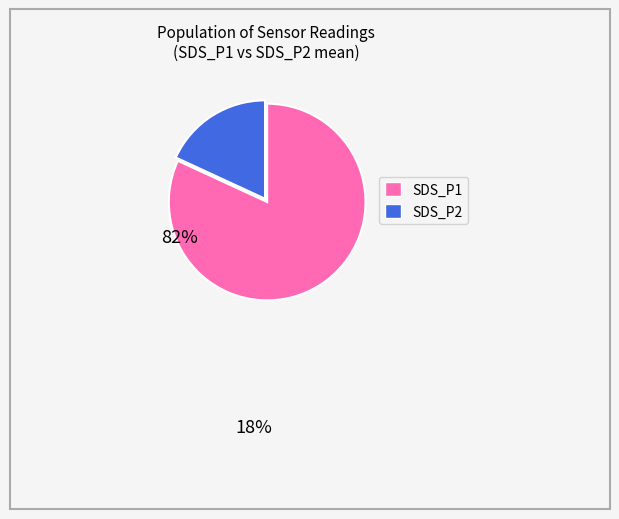

Rank the categories by value from highest to lowest.

SDS_P1, SDS_P2